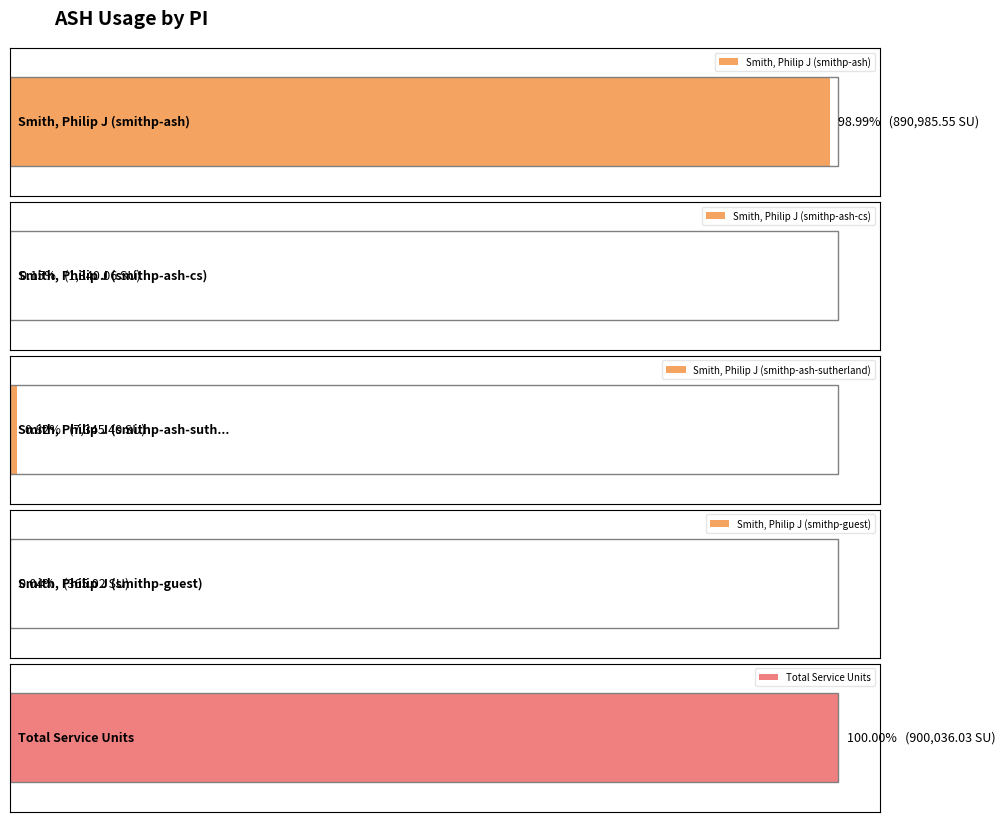

The value at Smith, Philip J (smithp-ash) is 571278.4. True or false?

False